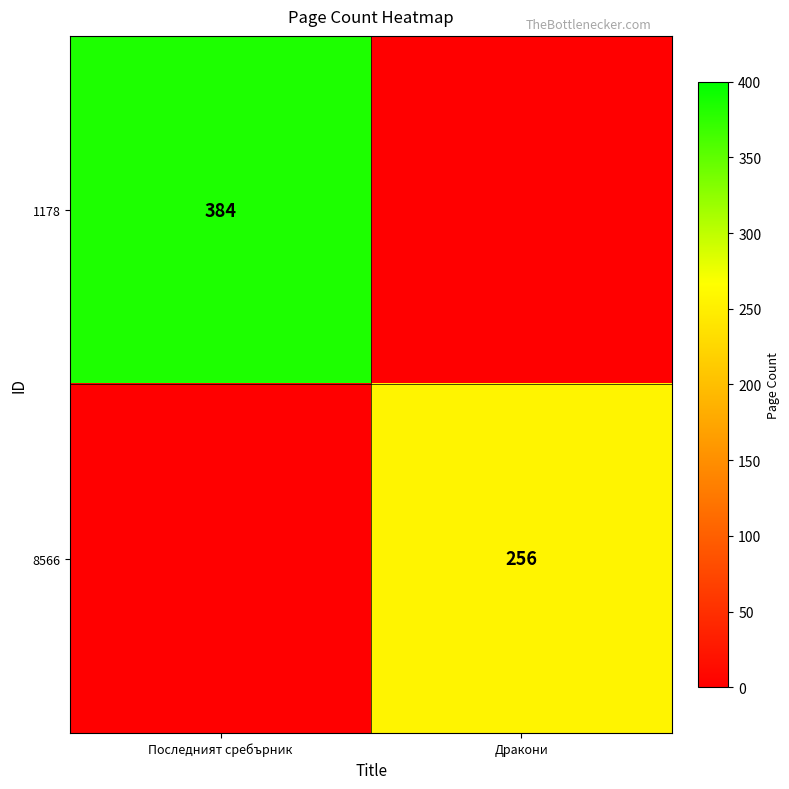

Is the value of 8566 at Дракони greater than the value of 1178 at Последният сребърник?

No